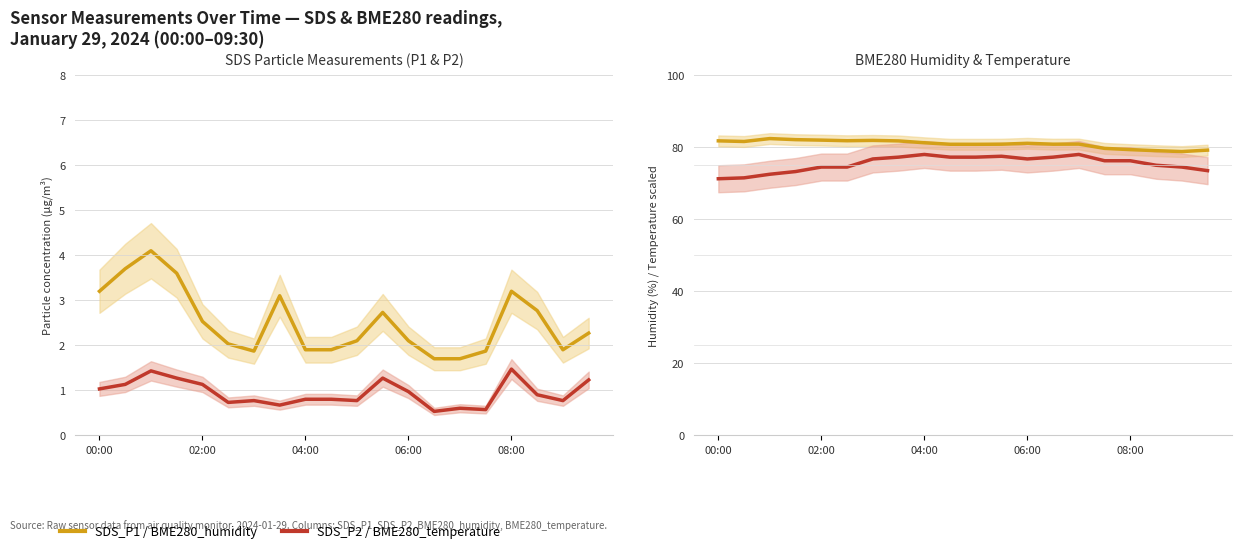

Which series has the widest spread of values?

BME280_temperature (×25)